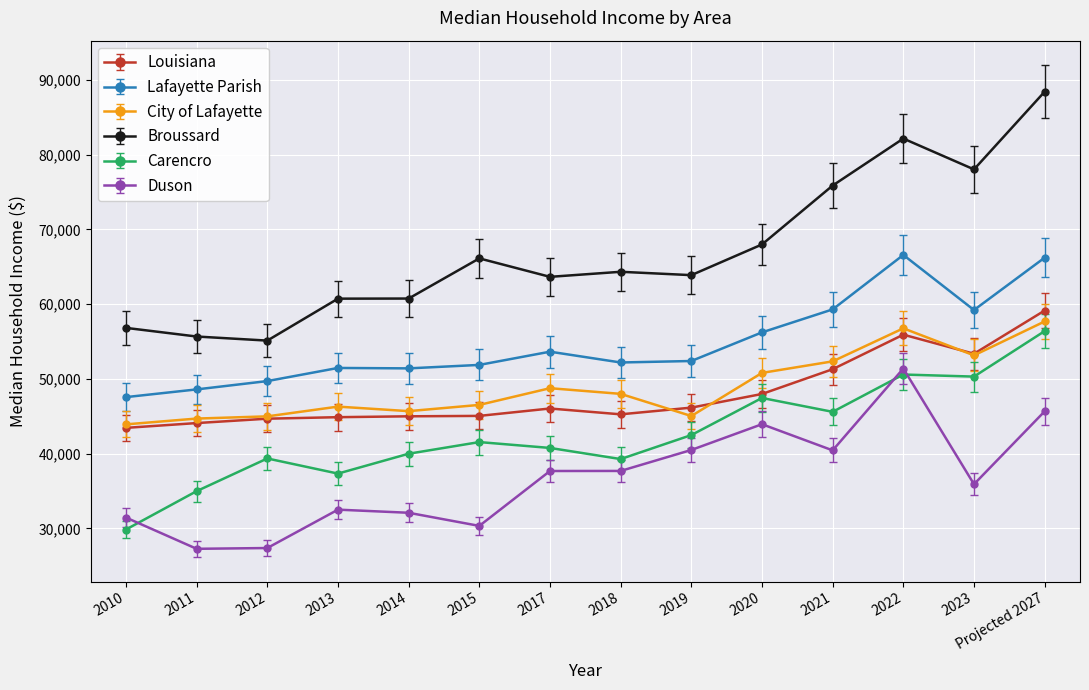

Is it true that Broussard equals 29015 at 2022?

False